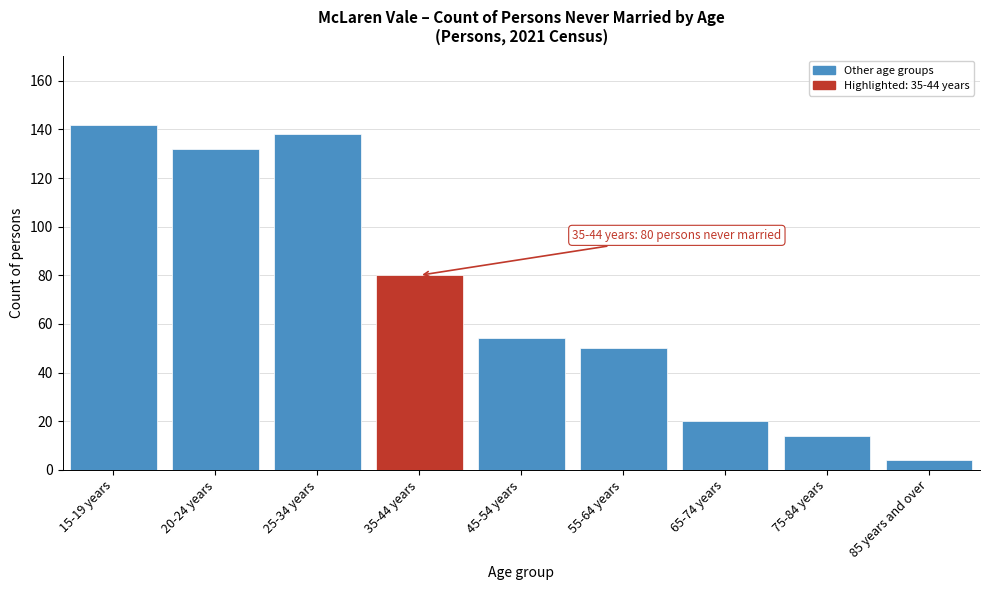

Reading left to right, list all the values displayed in this chart.

15-19 years=142	20-24 years=132	25-34 years=138	35-44 years=80	45-54 years=54	55-64 years=50	65-74 years=20	75-84 years=14	85 years and over=4